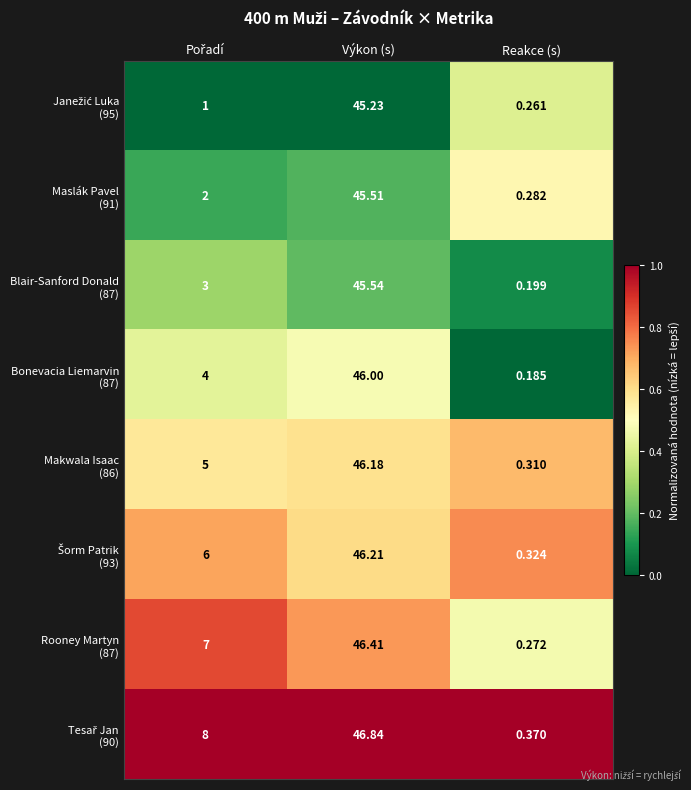

At which category is the sum across all series the highest?

Výkon (s)